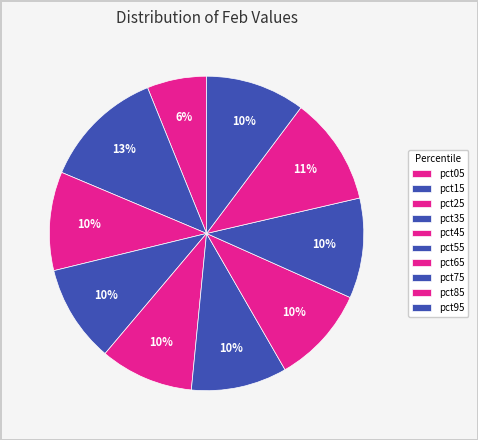

How many segments does this pie chart have?

10